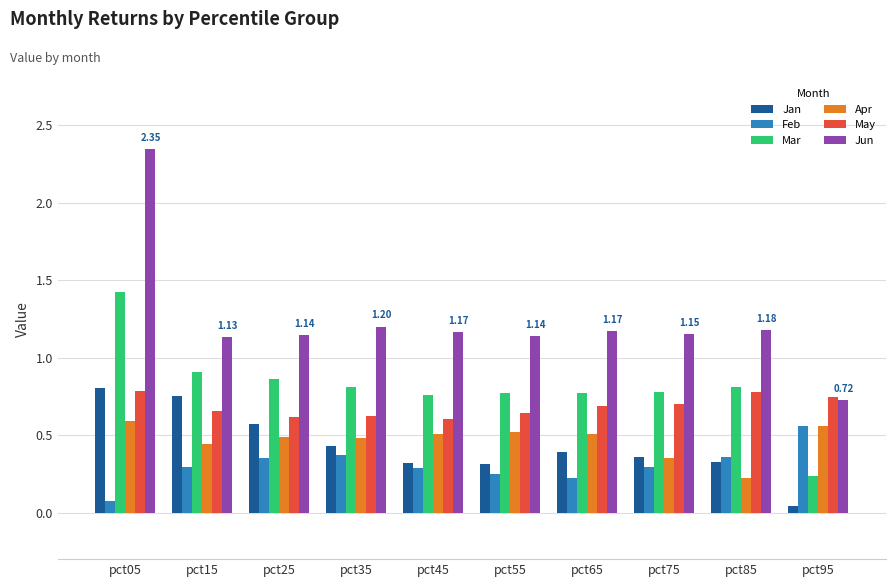

What is the sum of the Apr values at pct45 and pct35?

1.0